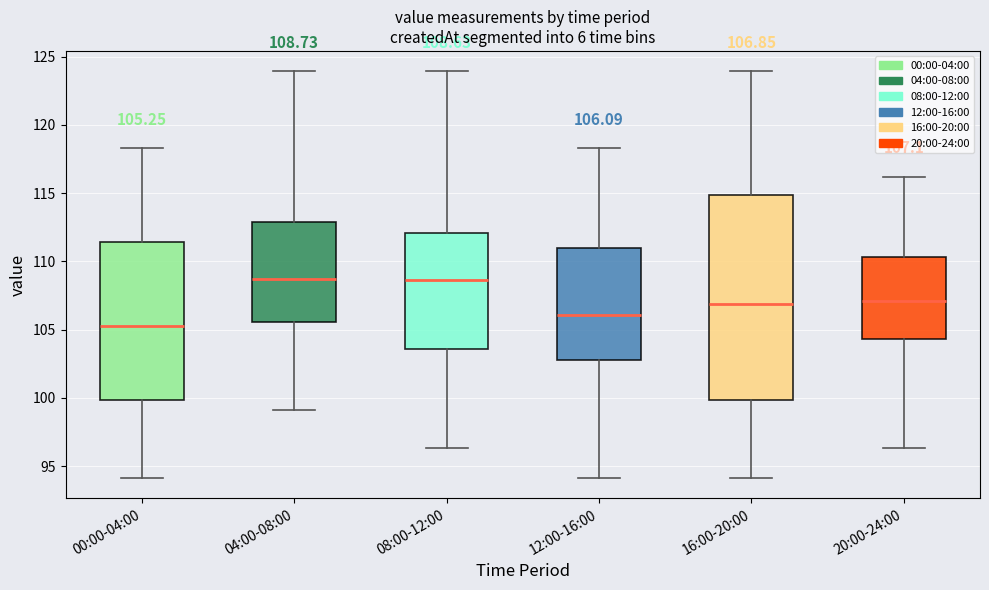

Which box is the tallest, from its lower edge to its upper edge?

16:00-20:00